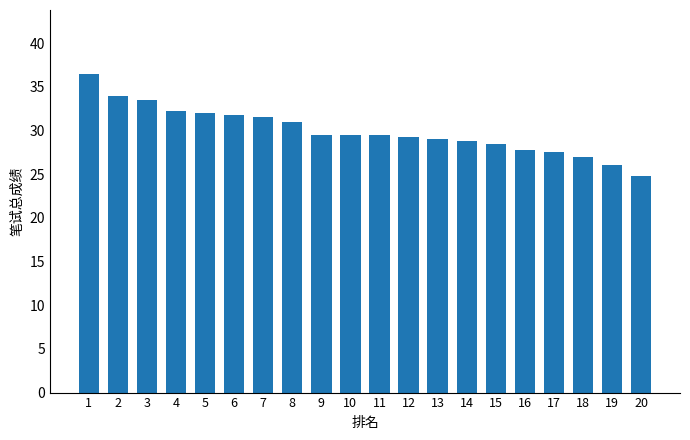

What is the sum of all values?

599.5